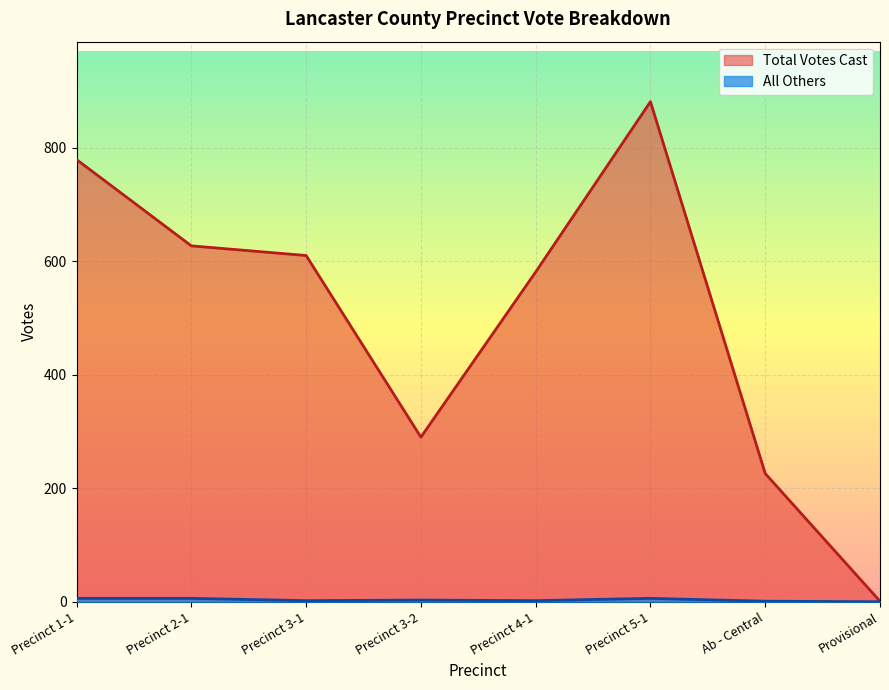

Where is the first local minimum for Total Votes Cast?

Precinct 3-2